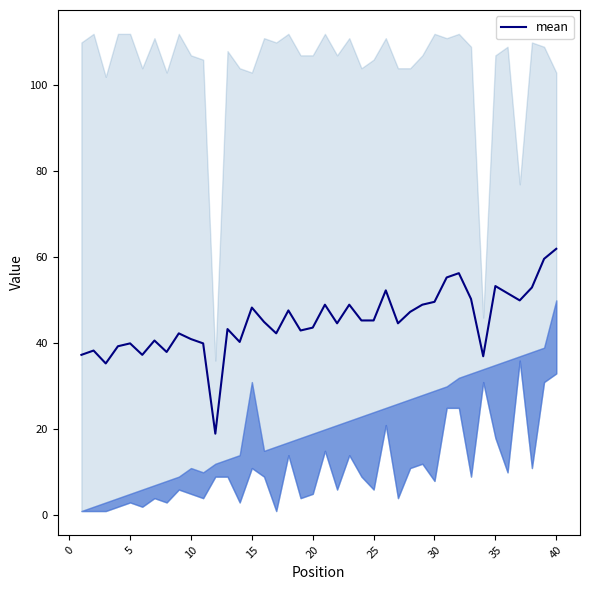

How many interior local valleys (lower than both neighbors) does the data have?

11